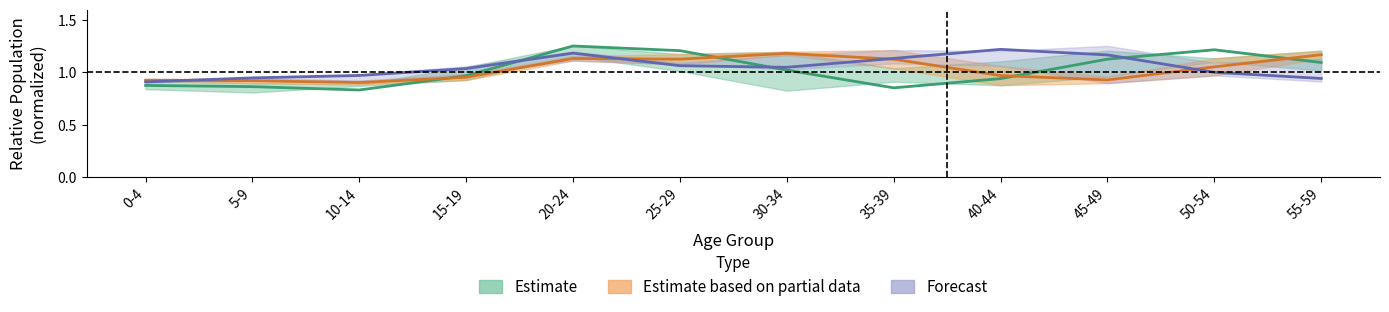

What is the lowest value of the Forecast series?

0.9